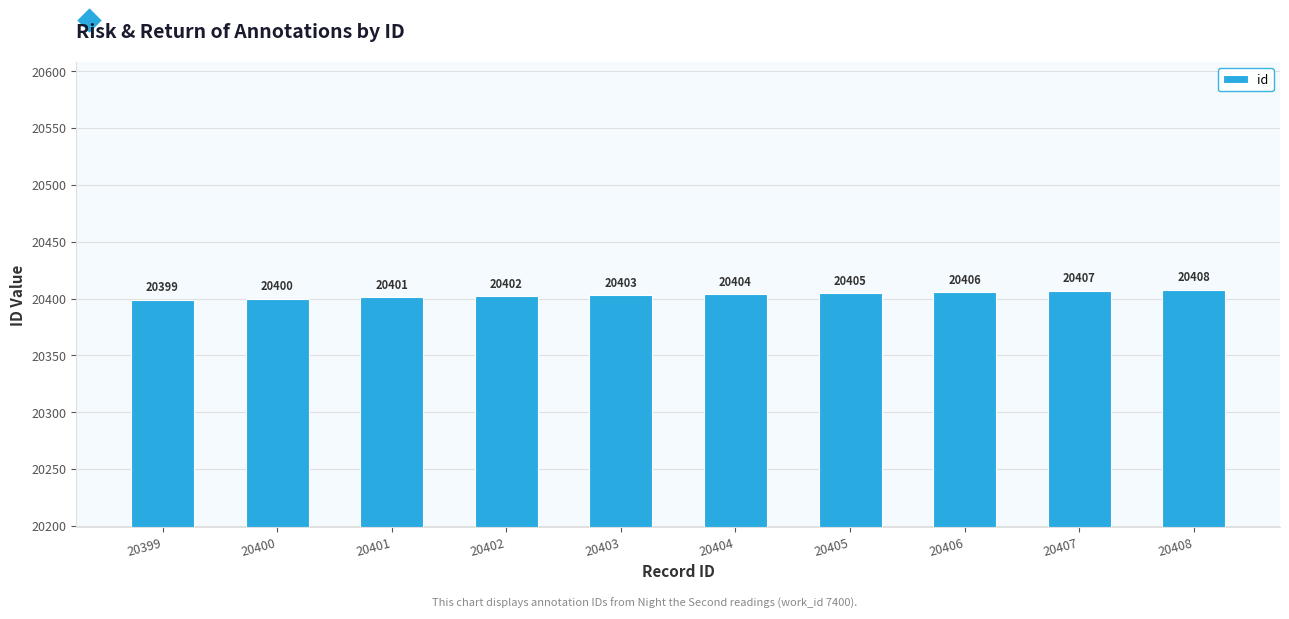

What is the difference between the second highest and minimum values?

8